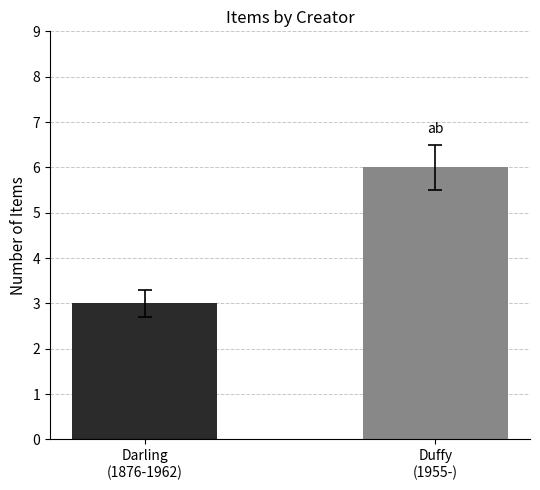

Rank the categories by value from highest to lowest.

Duffy
(1955-), Darling
(1876-1962)